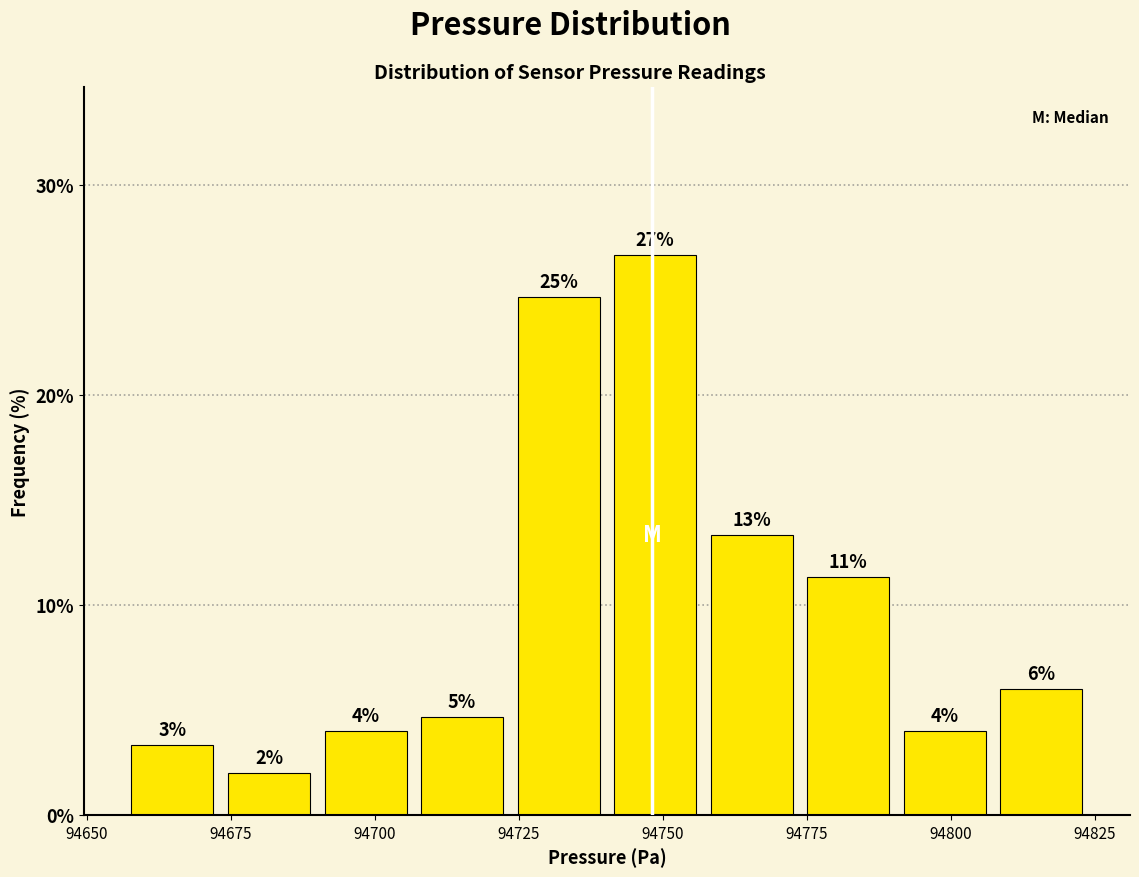

Read against the x-axis, roughly where is the centre of the tallest bar?

94750